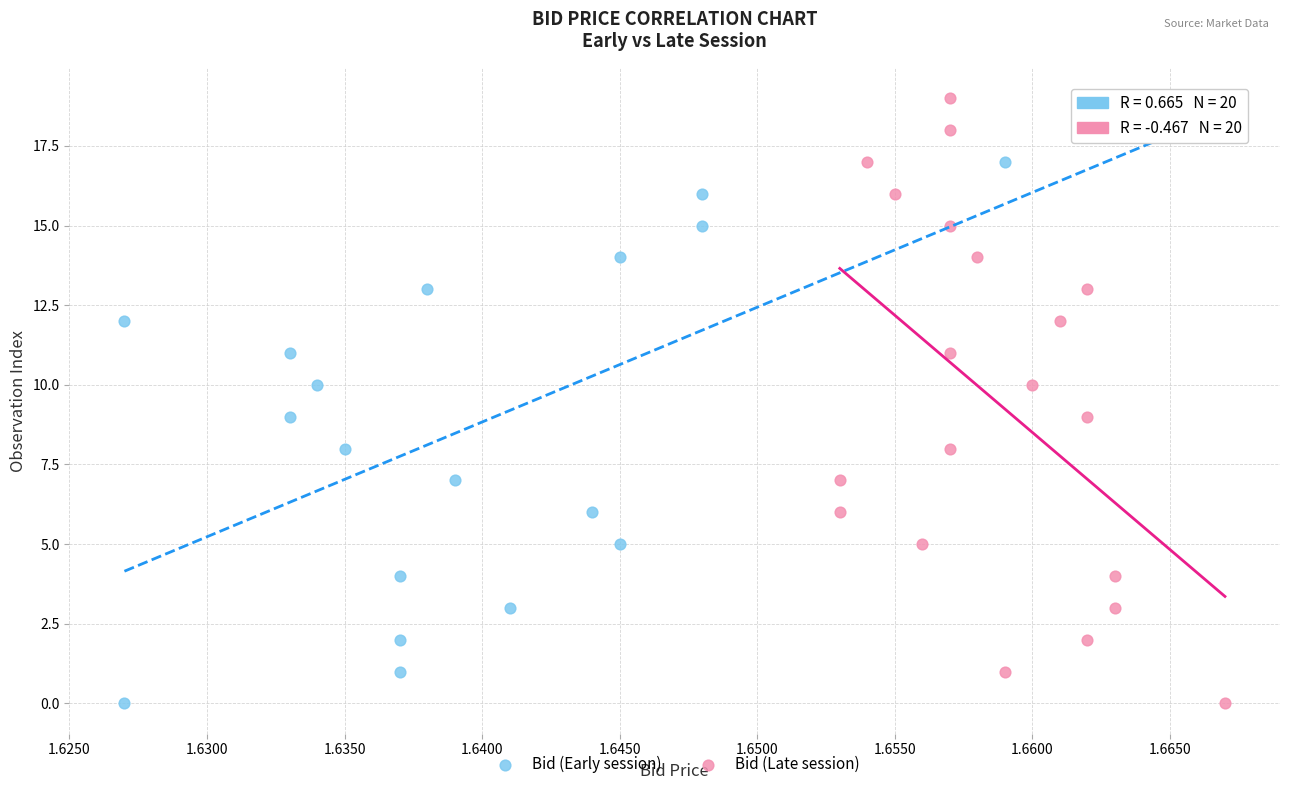

What are all the series names shown in the legend?

Bid (Early session), Bid (Late session)